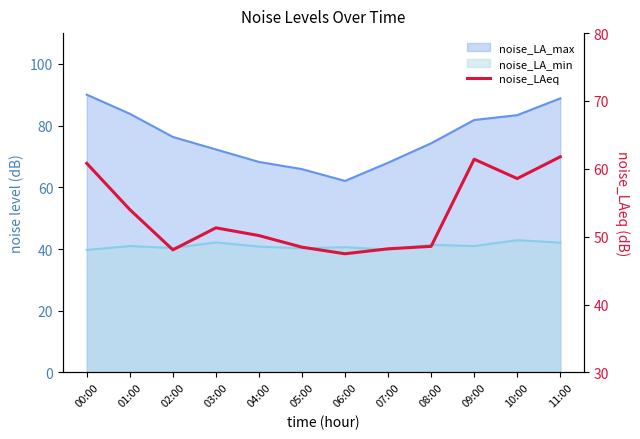

Is it true that the value at 05:00 is 48.5?

True